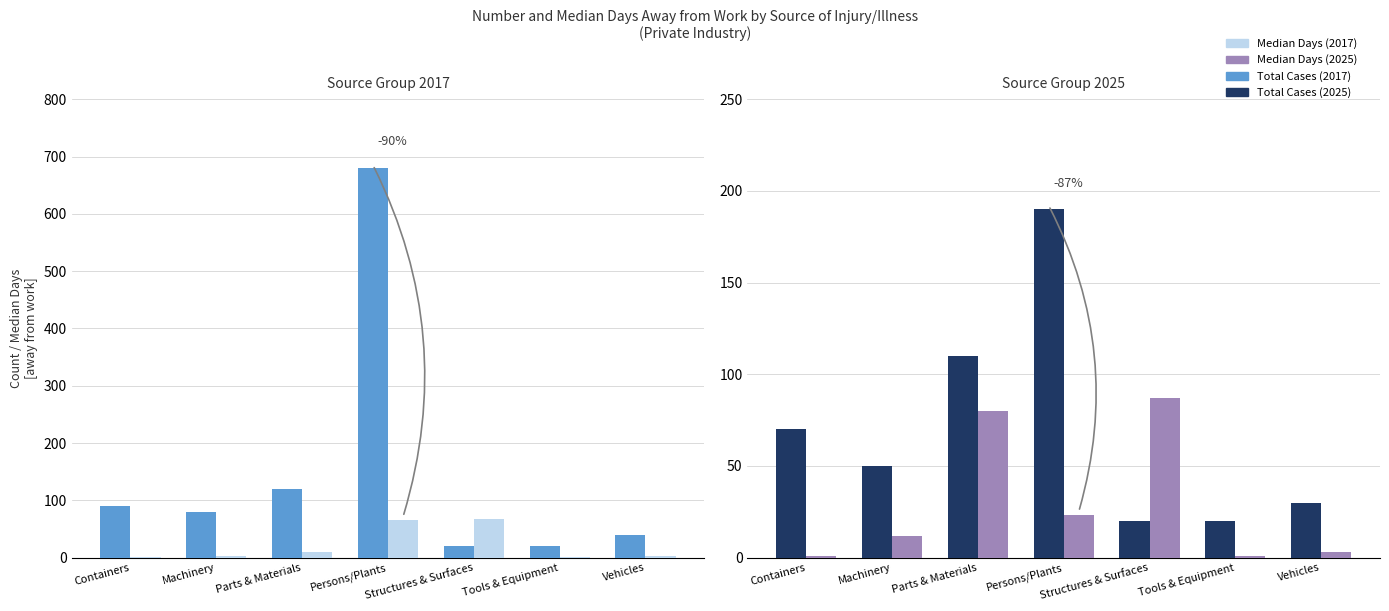

What is the difference between the maximum and second lowest values in the Median Days (2025) series?

86